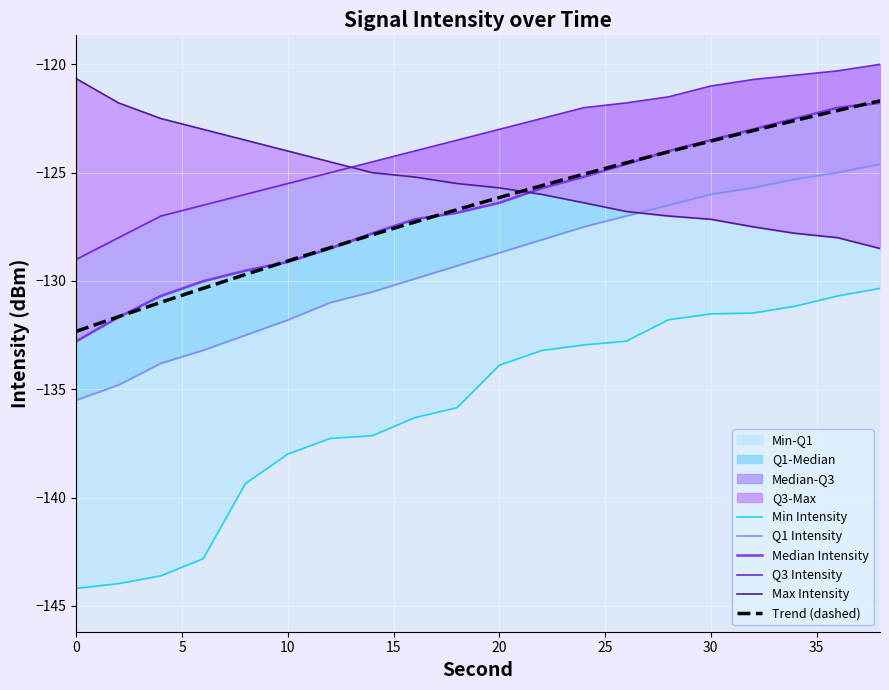

True or false: Q1 Intensity and Min Intensity cross at least once.

False